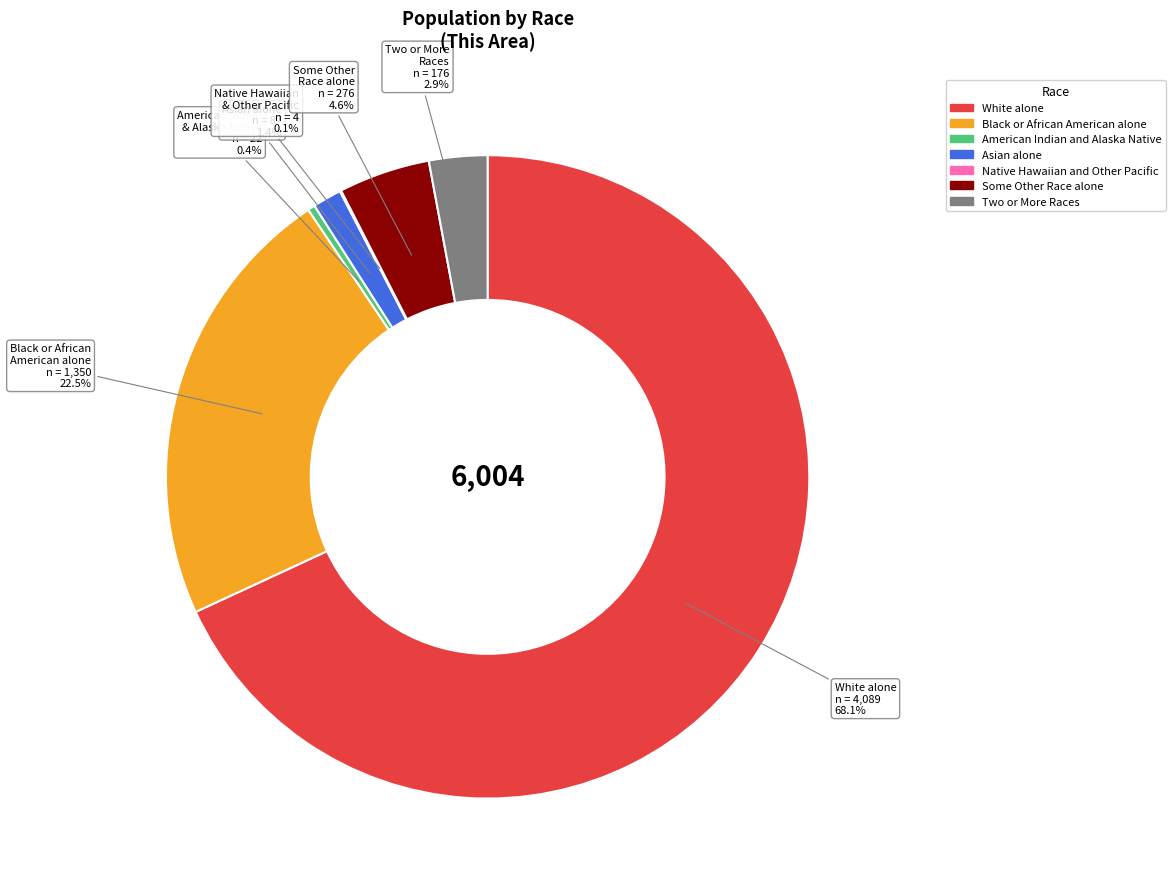

Between Some Other Race alone and White alone, which is larger?

White alone